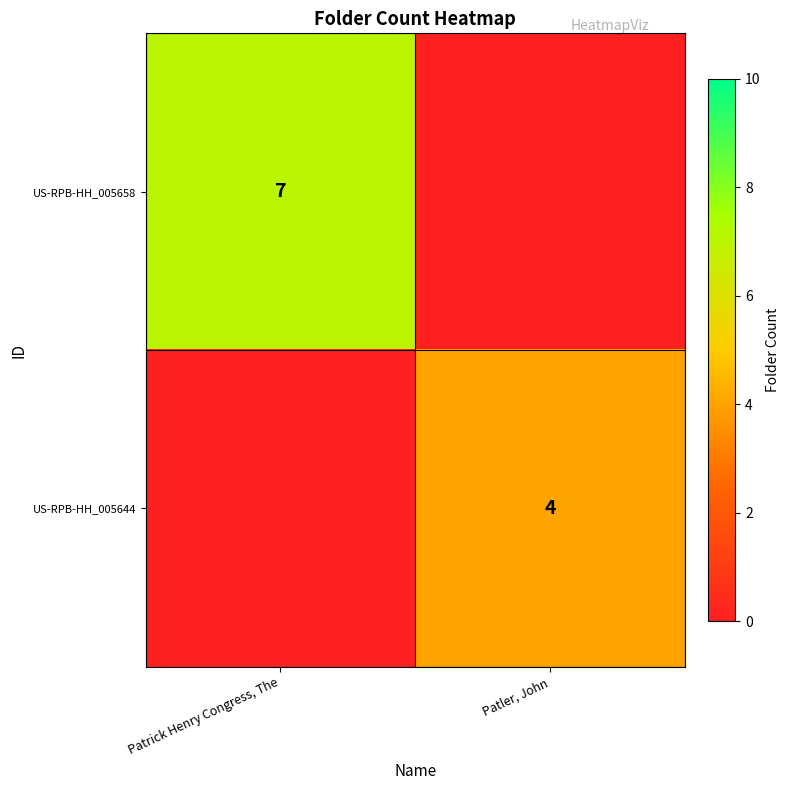

Which has a higher value, Patler, John or Patrick Henry Congress, The?

Patrick Henry Congress, The